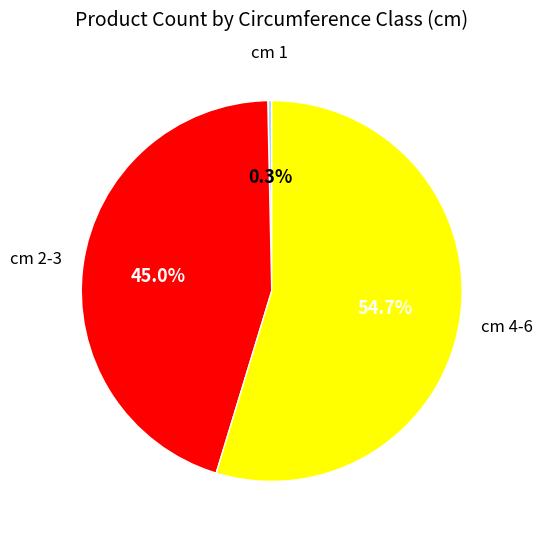

Is there any slice that represents more than half of the pie?

Yes